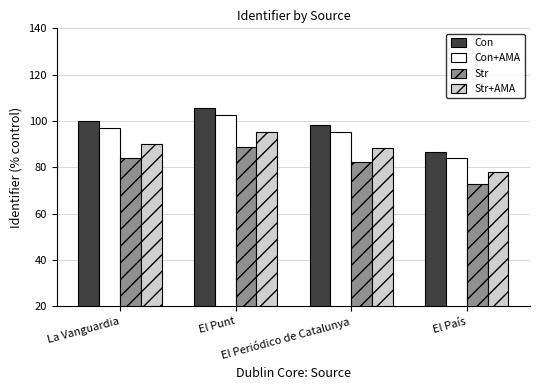

What is the sum of the Str values at El País and El Punt?

161.5